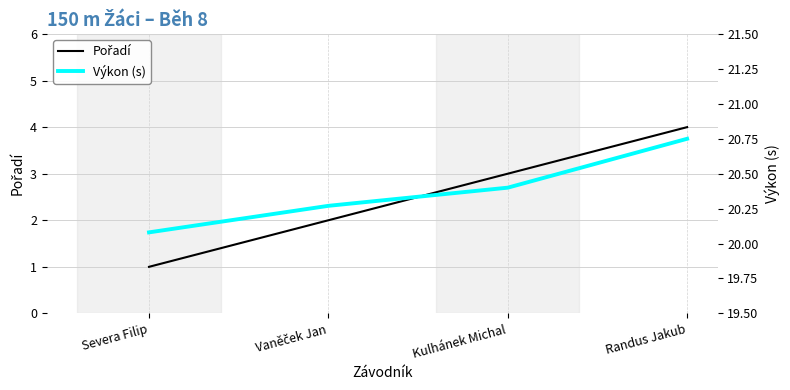

Does the chart display data point markers on the line(s)?

No